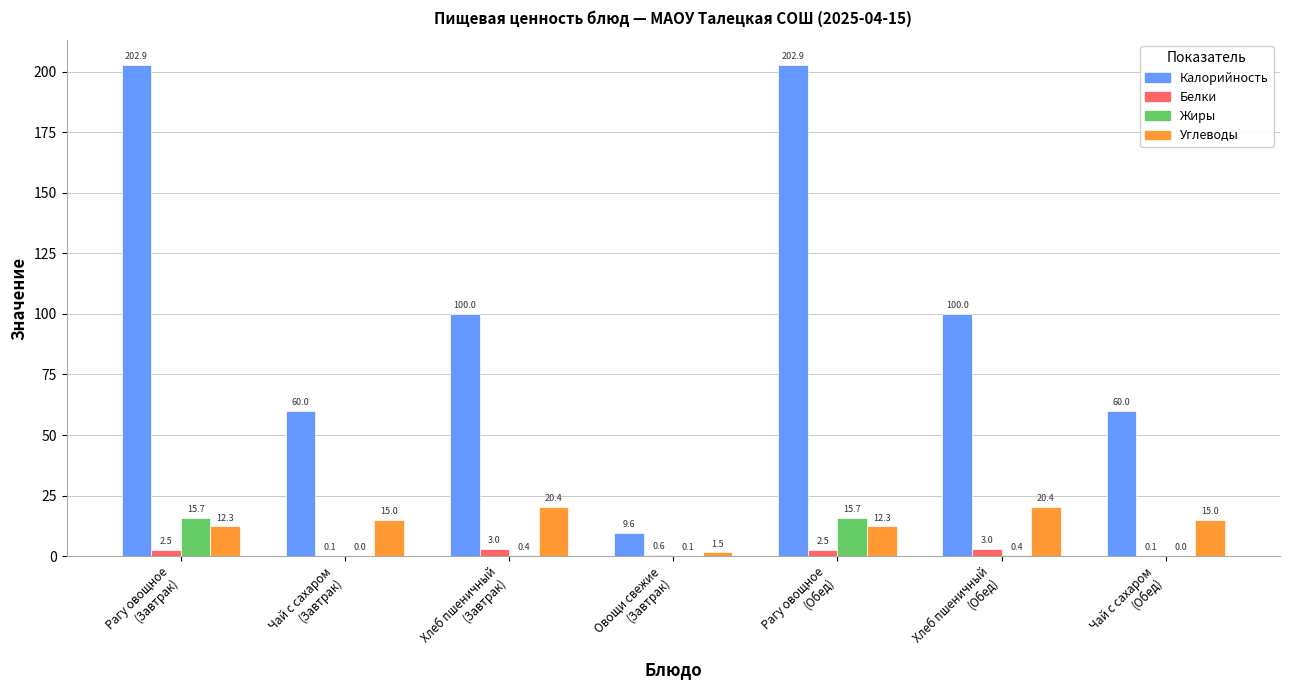

Which series has the widest spread of values?

Калорийность